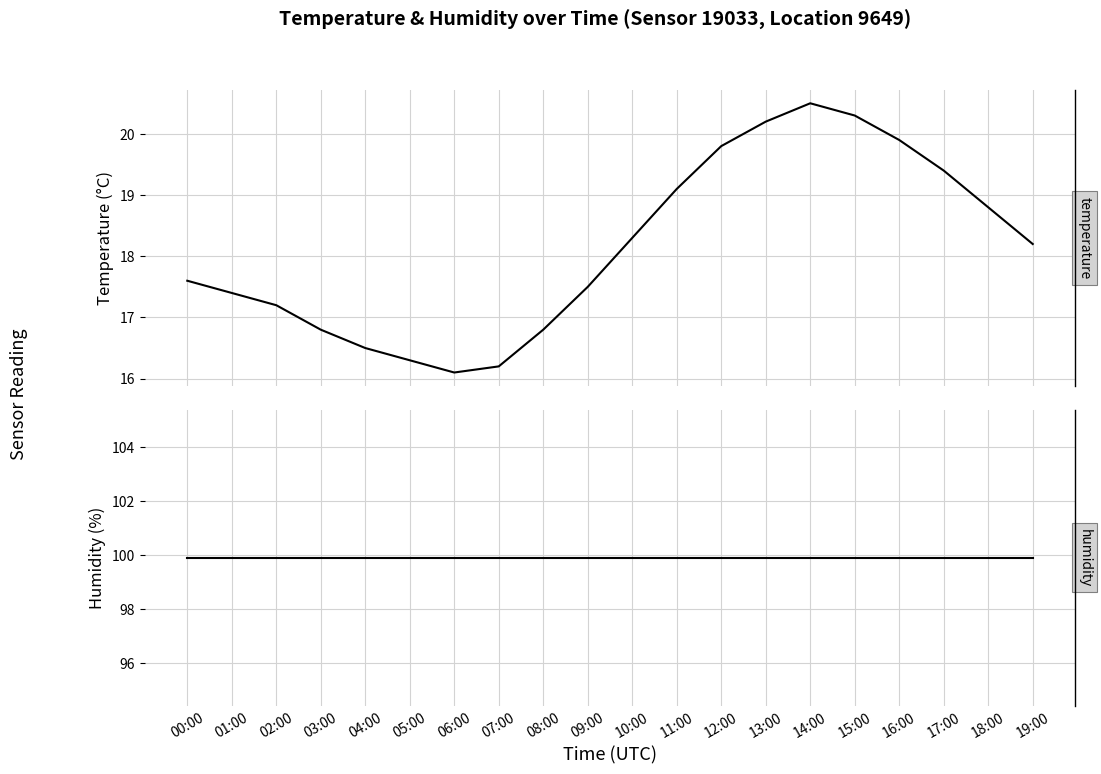

Reading right to left, list all the values displayed in this chart.

temperature: 19:00=18.2	18:00=18.8	17:00=19.4	16:00=19.9	15:00=20.3	14:00=20.5	13:00=20.2	12:00=19.8	11:00=19.1	10:00=18.3	09:00=17.5	08:00=16.8	07:00=16.2	06:00=16.1	05:00=16.3	04:00=16.5	03:00=16.8	02:00=17.2	01:00=17.4	00:00=17.6
humidity: 19:00=99.9	18:00=99.9	17:00=99.9	16:00=99.9	15:00=99.9	14:00=99.9	13:00=99.9	12:00=99.9	11:00=99.9	10:00=99.9	09:00=99.9	08:00=99.9	07:00=99.9	06:00=99.9	05:00=99.9	04:00=99.9	03:00=99.9	02:00=99.9	01:00=99.9	00:00=99.9